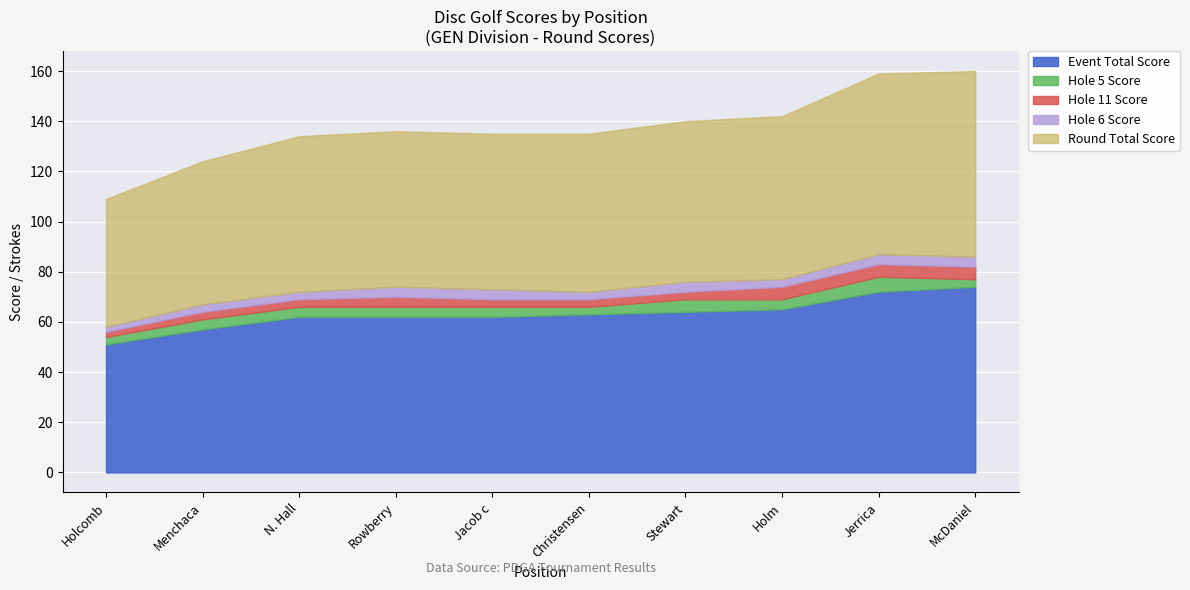

Is the value of hole_5 at 9 greater than the value of round_total_score at 2?

No